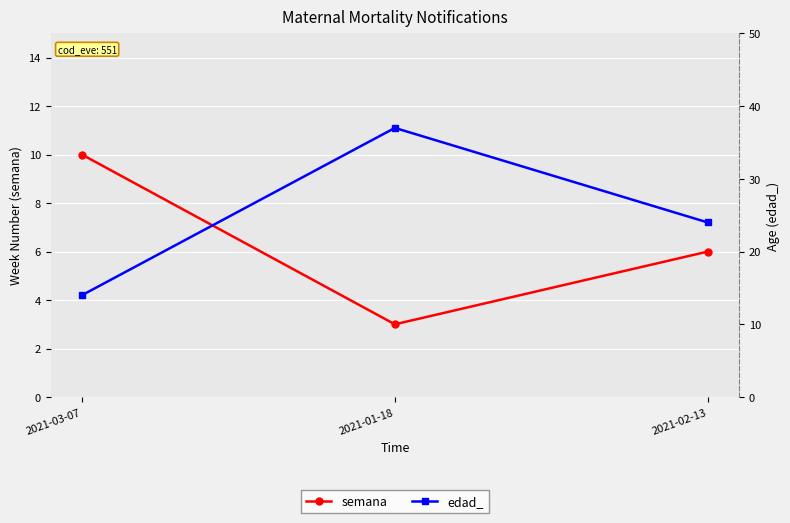

What is the average value of the edad_ series?

25